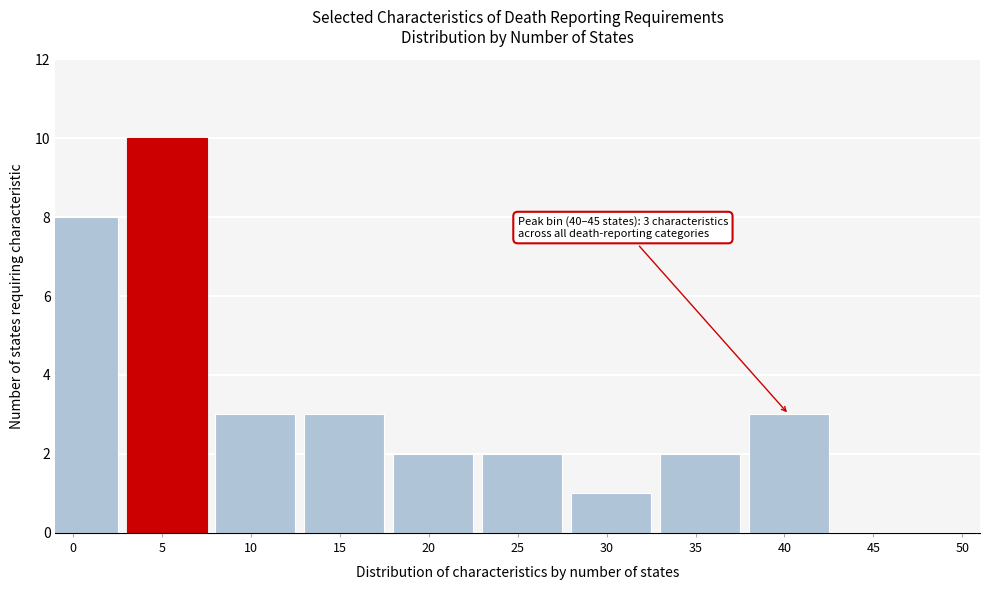

Reading left to right, what are all the values shown in this chart?

0=8	5=10	10=3	15=3	20=2	25=2	30=1	35=2	40=3	45=0